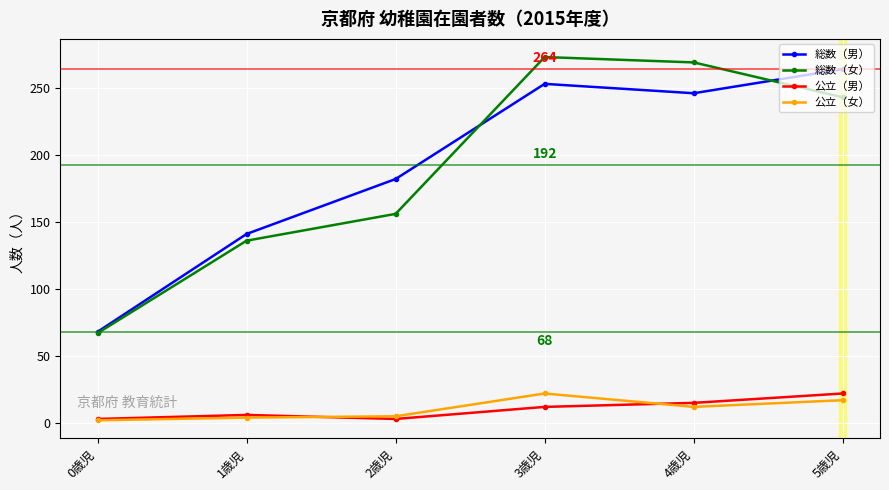

What is the label of the 5th point from the right?

1歳児